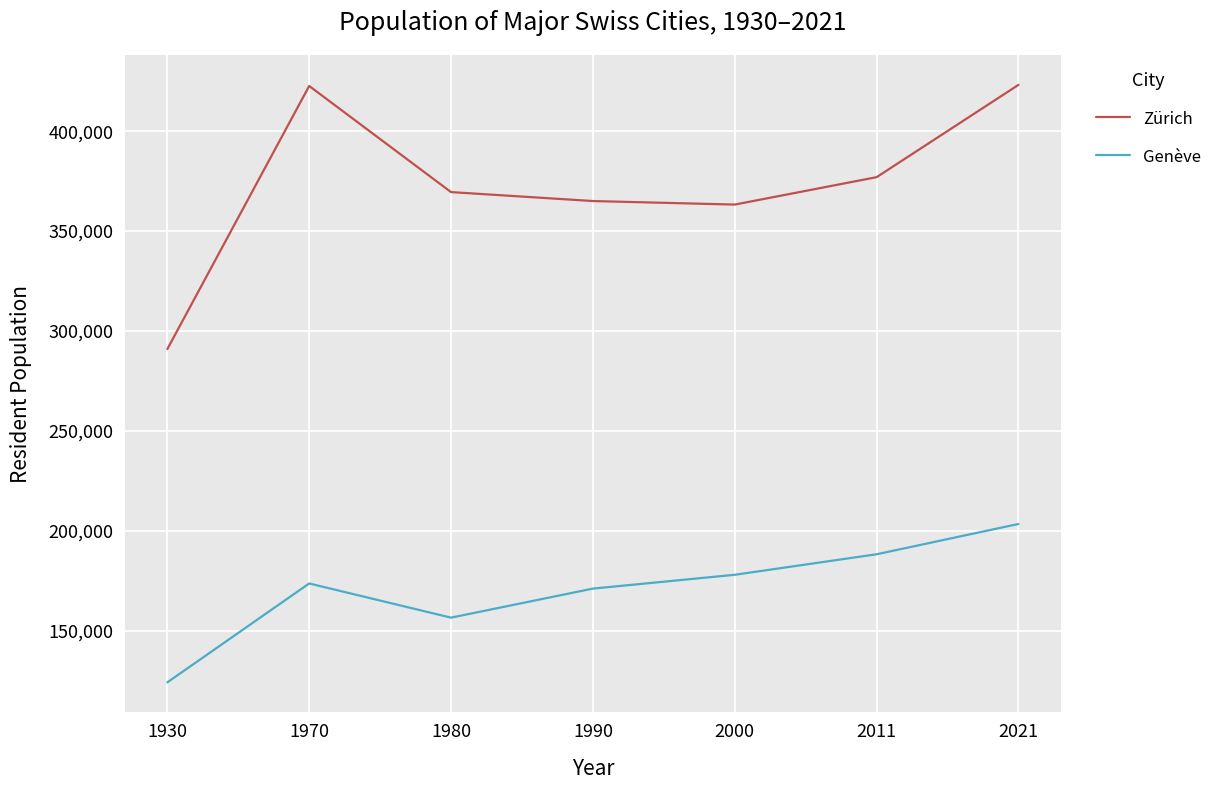

What is the spread (max minus min) of values at 2021?

219792